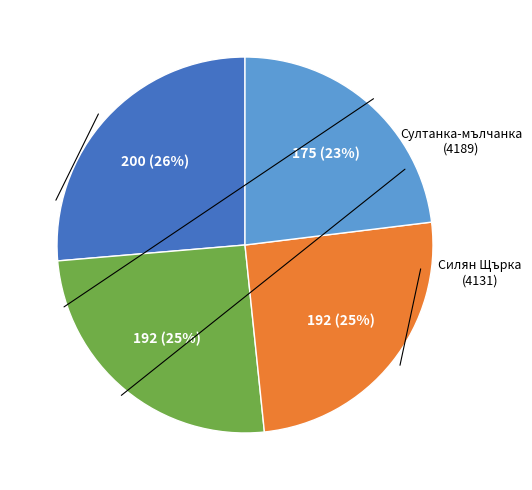

To the nearest percent, what is the average slice percentage?

25%